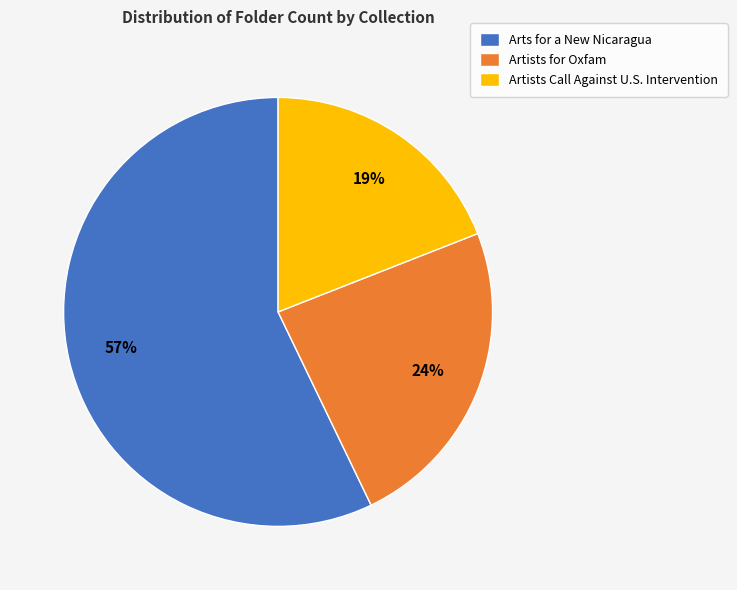

Which category accounts for the majority?

Arts for a New Nicaragua